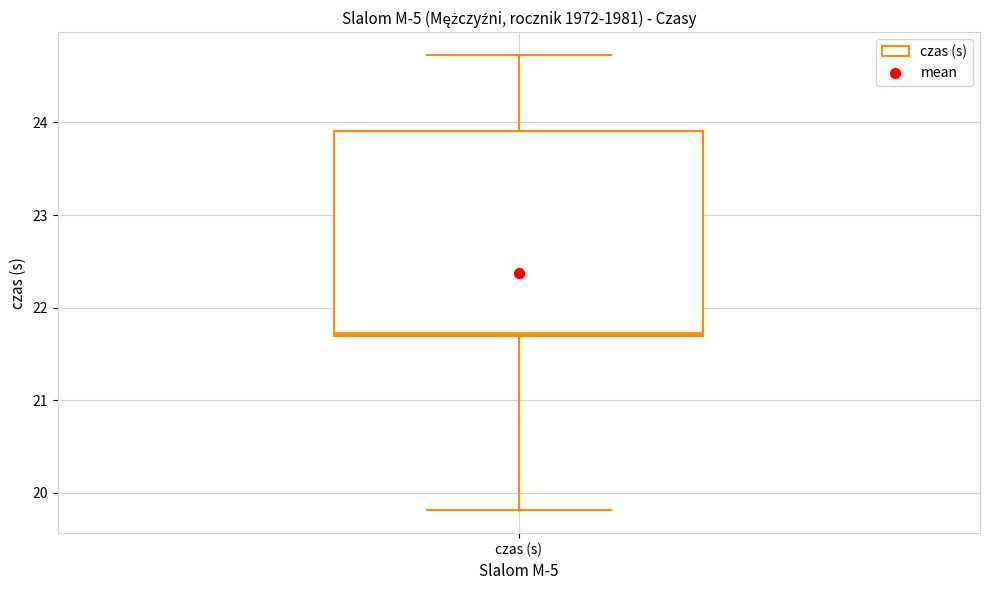

Read this box plot against the y-axis: the position of the median line, the range covered by the box, and the ends of both whiskers. The values are not printed on the chart, so give them approximately, as read against the axis.

median 21.7 (just above the box's lower edge), box 21.7 to 23.9, whiskers 19.8 to 24.7